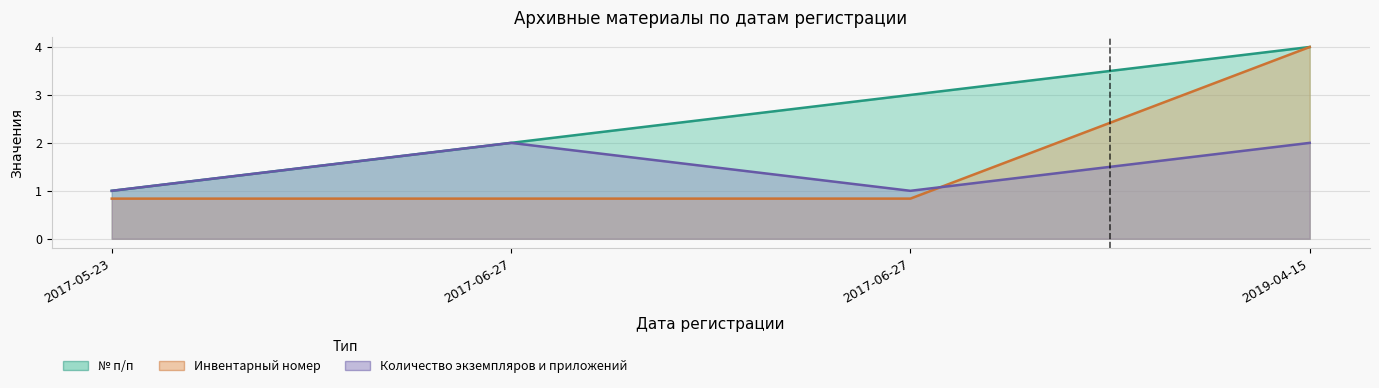

Which has a higher value, 2017-05-23 or 2017-06-27?

2017-06-27